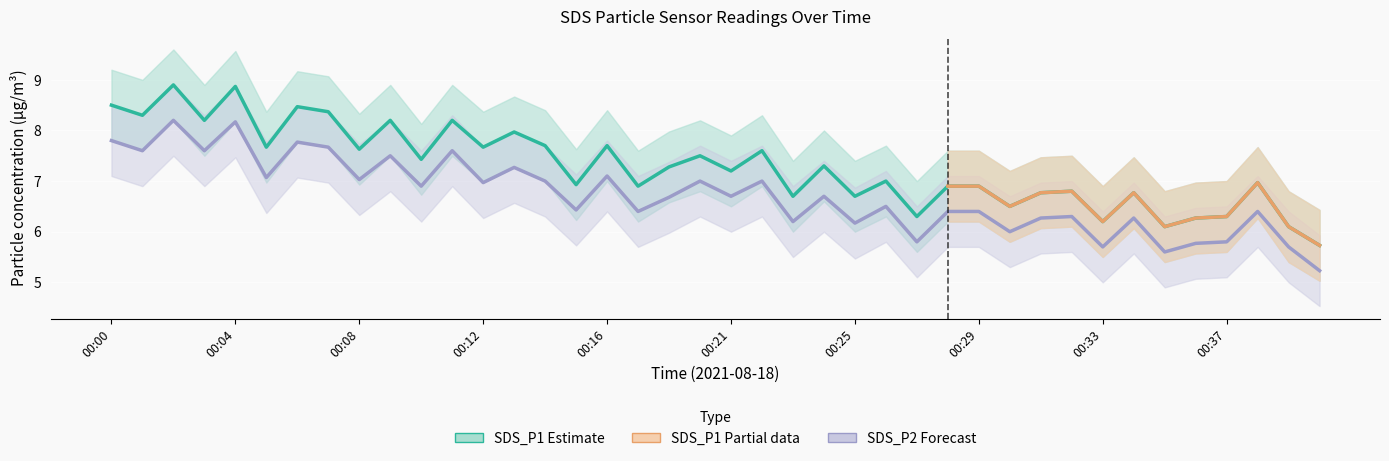

What is the difference between the maximum and second lowest values in the SDS_P2 series?

2.6